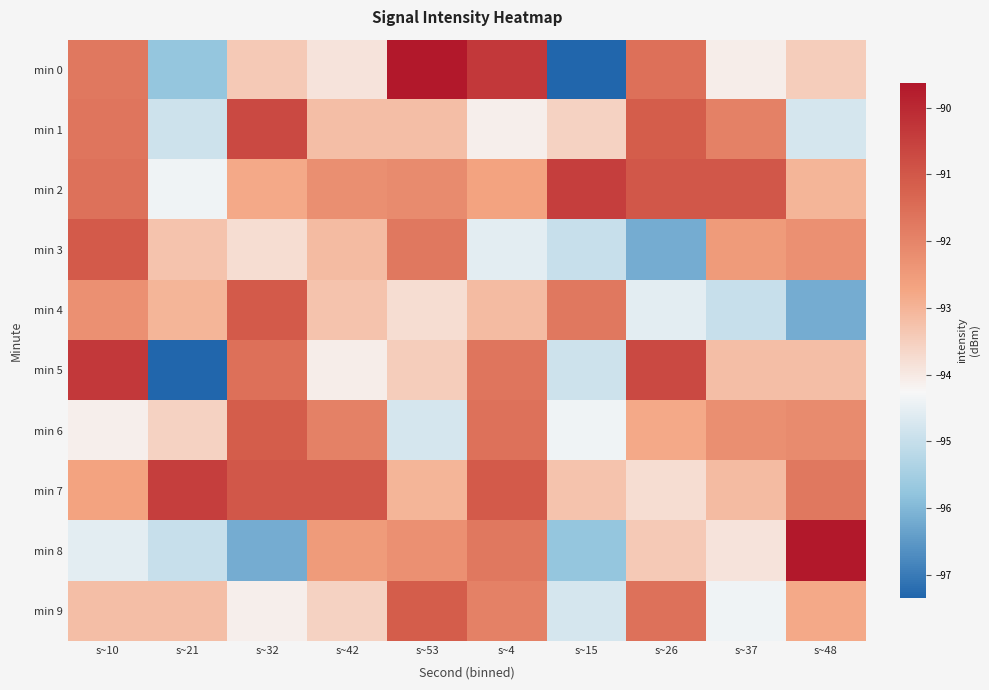

What is the total value across all series at s~53?

-925.1